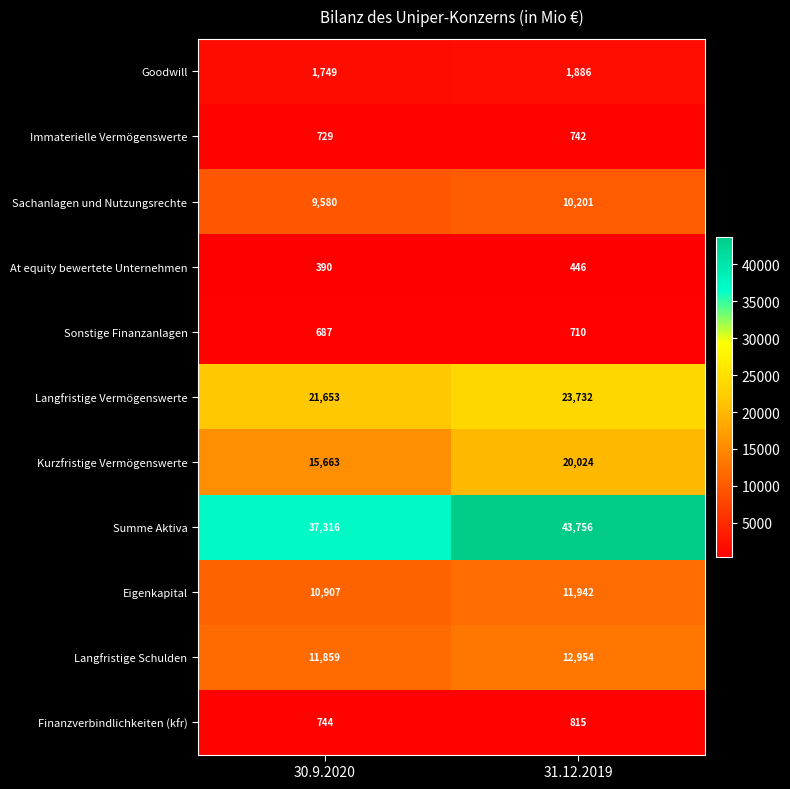

Which series has the largest total across all categories?

Summe Aktiva